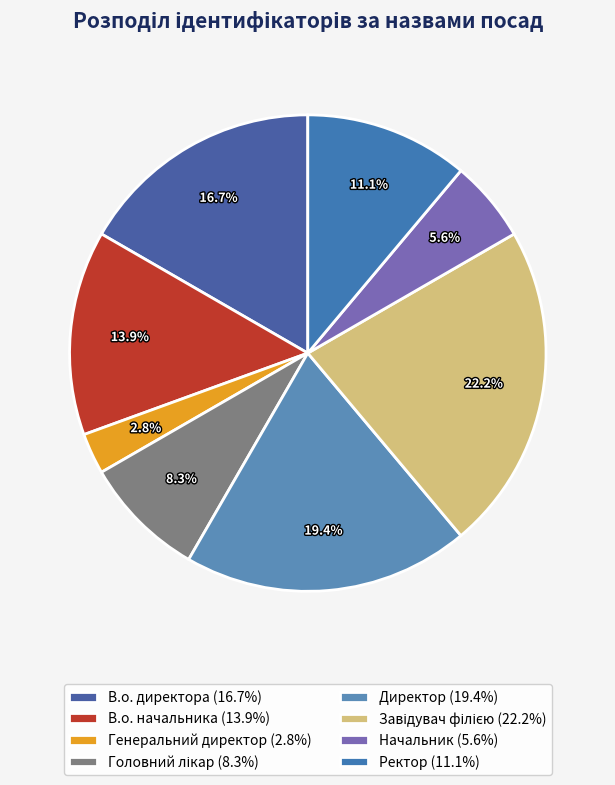

How many segments does this pie chart have?

8